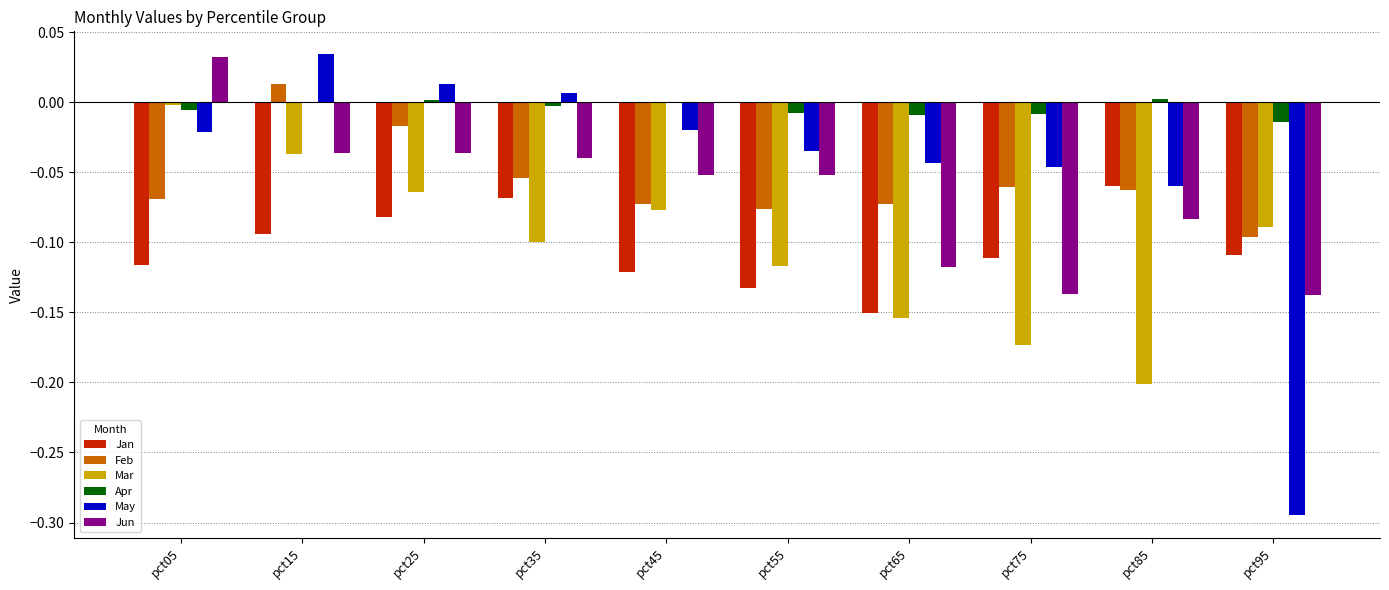

How many values in the Jun series exceed 0?

1